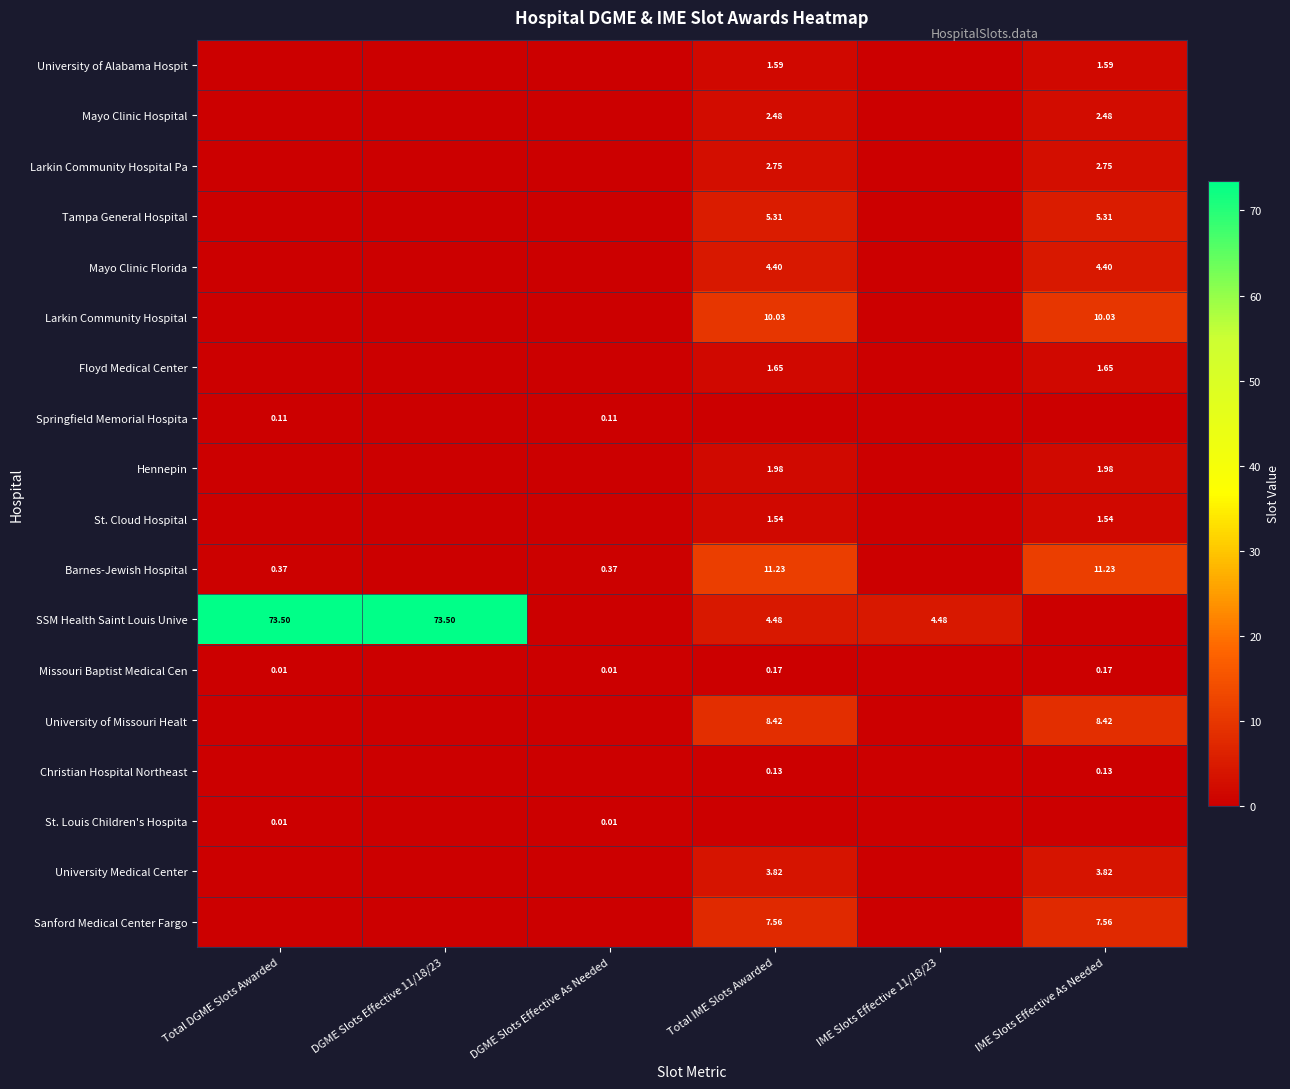

Which category has the highest value across all series?

Total DGME Slots Awarded